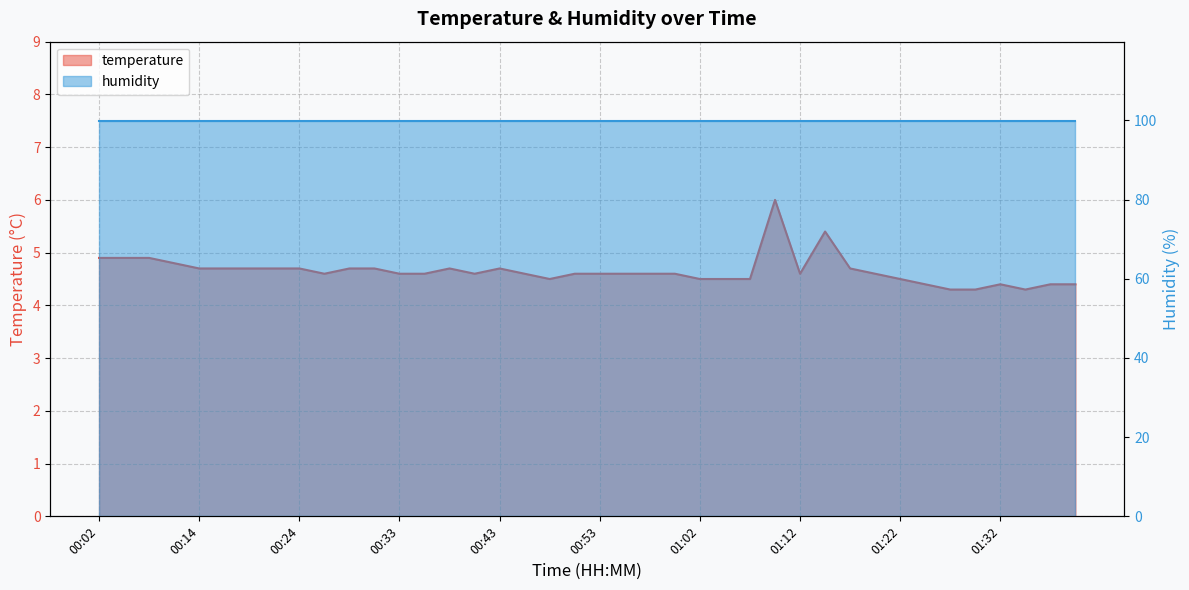

Which label corresponds to the largest value in the chart?

01:10